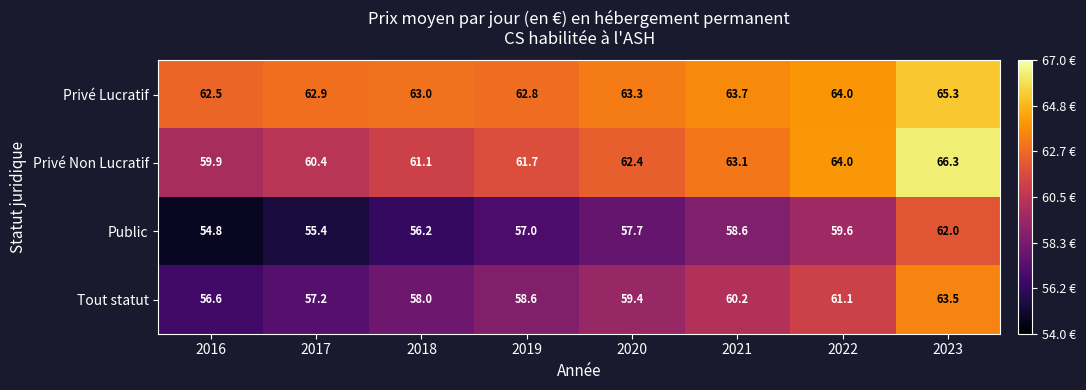

What is the difference between the maximum and minimum values in the Privé Non Lucratif series?

6.4